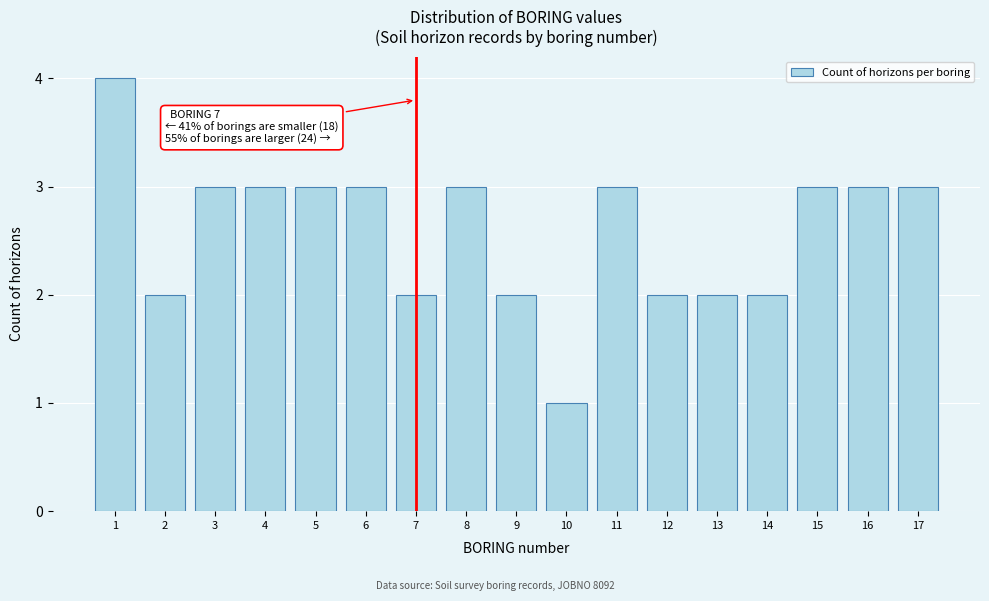

Reading left to right, what are all the values shown in this chart?

1=4	2=2	3=3	4=3	5=3	6=3	7=2	8=3	9=2	10=1	11=3	12=2	13=2	14=2	15=3	16=3	17=3